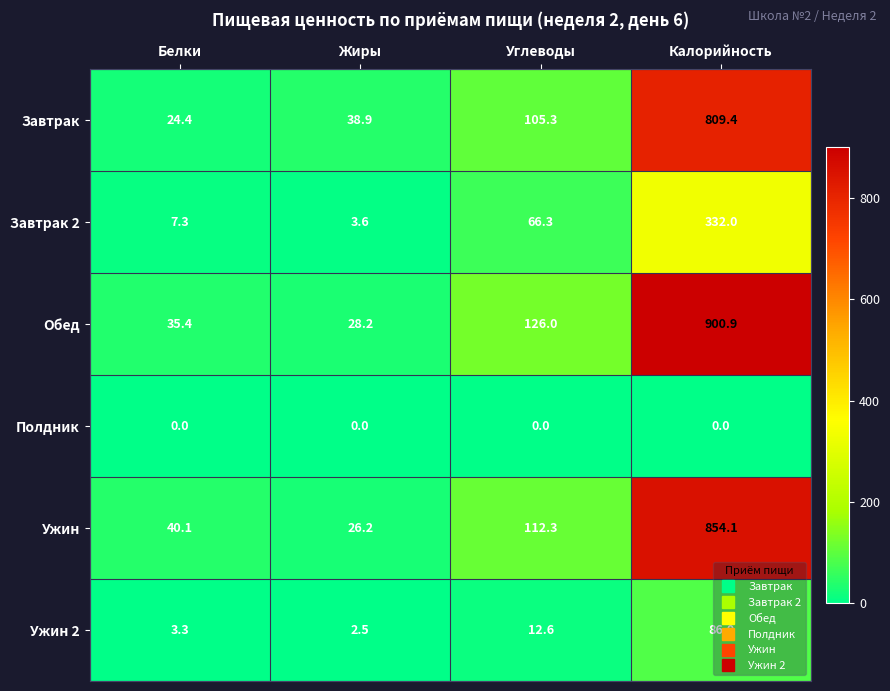

Is it true that Завтрак equals 43.2 at Белки?

False